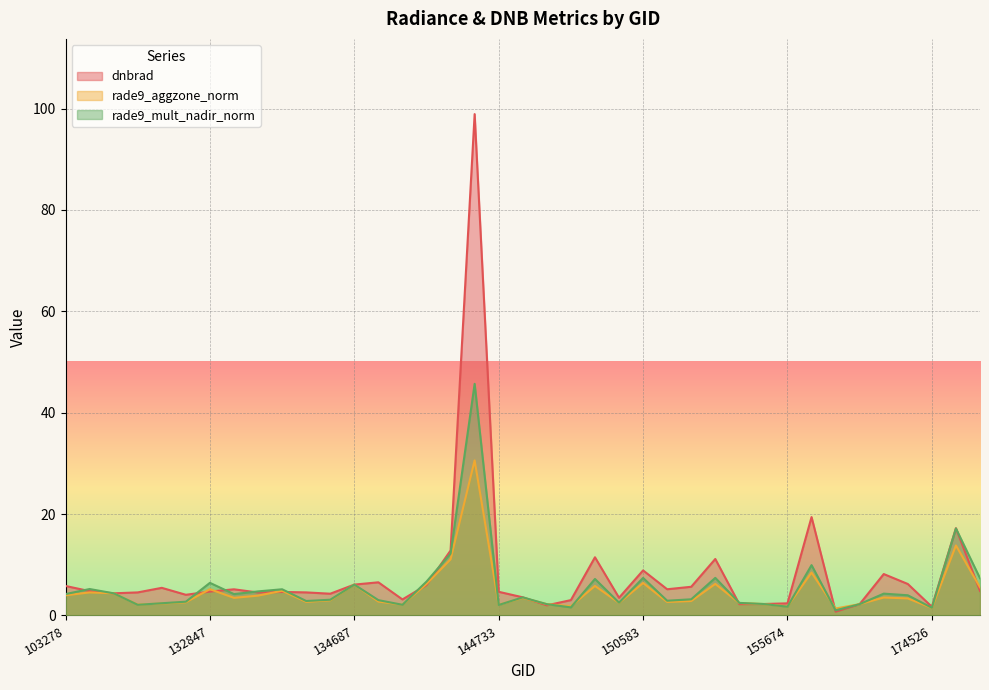

Where is dnbrad nearest to the value 49?

156413